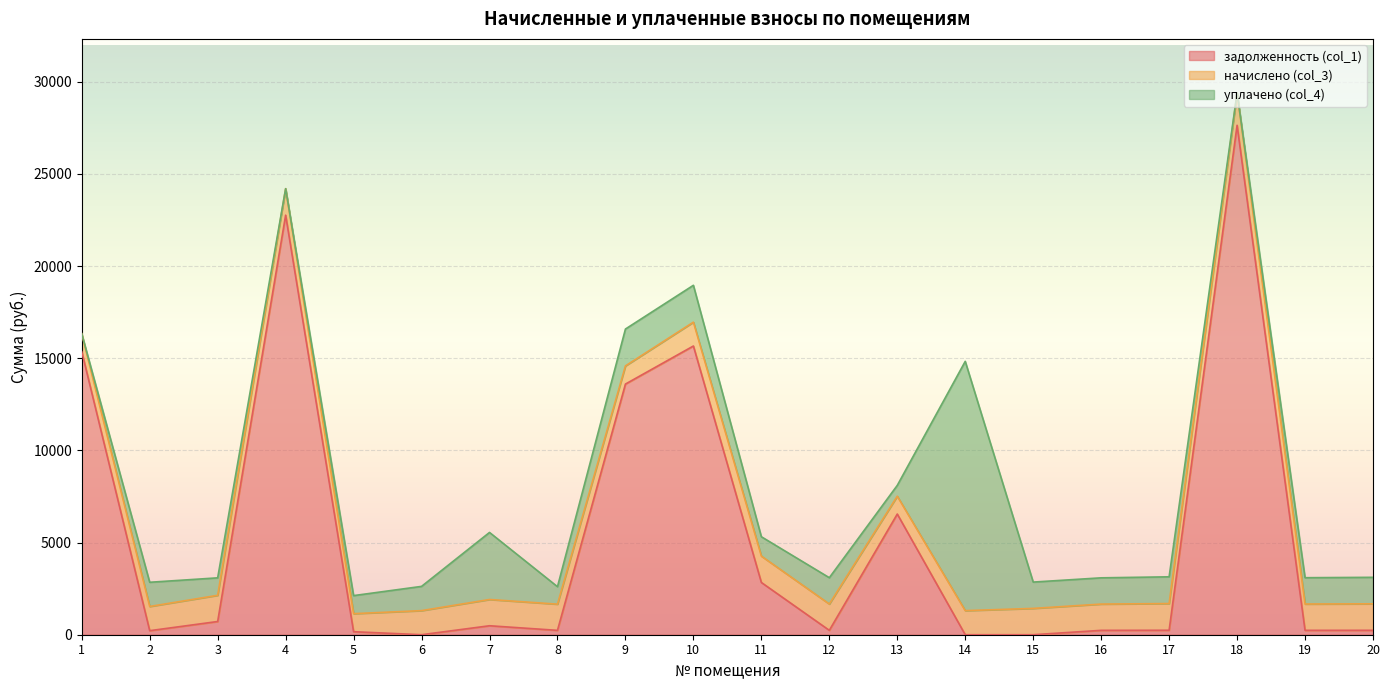

Reading left to right, transcribe all the data shown in this chart.

задолженность (col_1): 1=15360.0	2=219.1	3=716.9	4=22763.0	5=163.2	6=0.0	7=486.5	8=236.9	9=13599.3	10=15664.4	11=2834.9	12=238.0	13=6546.9	14=0.0	15=0.3	16=237.4	17=241.7	18=27639.5	19=238.0	20=239.6
начислено (col_3): 1=969.9	2=1313.3	3=1421.5	4=1437.4	5=979.4	6=1307.0	7=1424.6	8=1421.5	9=985.8	10=1294.3	11=1431.0	12=1427.8	13=969.9	14=1307.0	15=1427.8	16=1424.6	17=1450.1	18=1749.0	19=1427.8	20=1437.4
уплачено (col_4): 1=0.0	2=1313.2	3=947.6	4=0.0	5=979.4	6=1315.7	7=3638.3	8=947.6	9=2000.0	10=2000.0	11=1050.0	12=1427.8	13=586.2	14=13525.2	15=1428.0	16=1424.6	17=1450.1	18=0.0	19=1427.8	20=1437.4